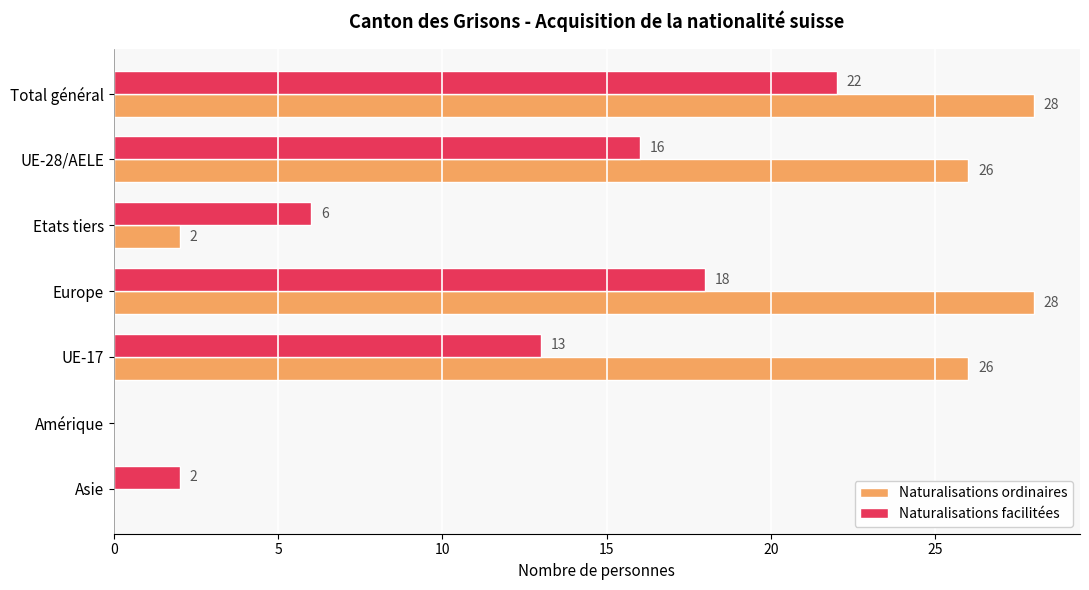

Which series changed the most between UE-17 and Amérique?

Naturalisations ordinaires